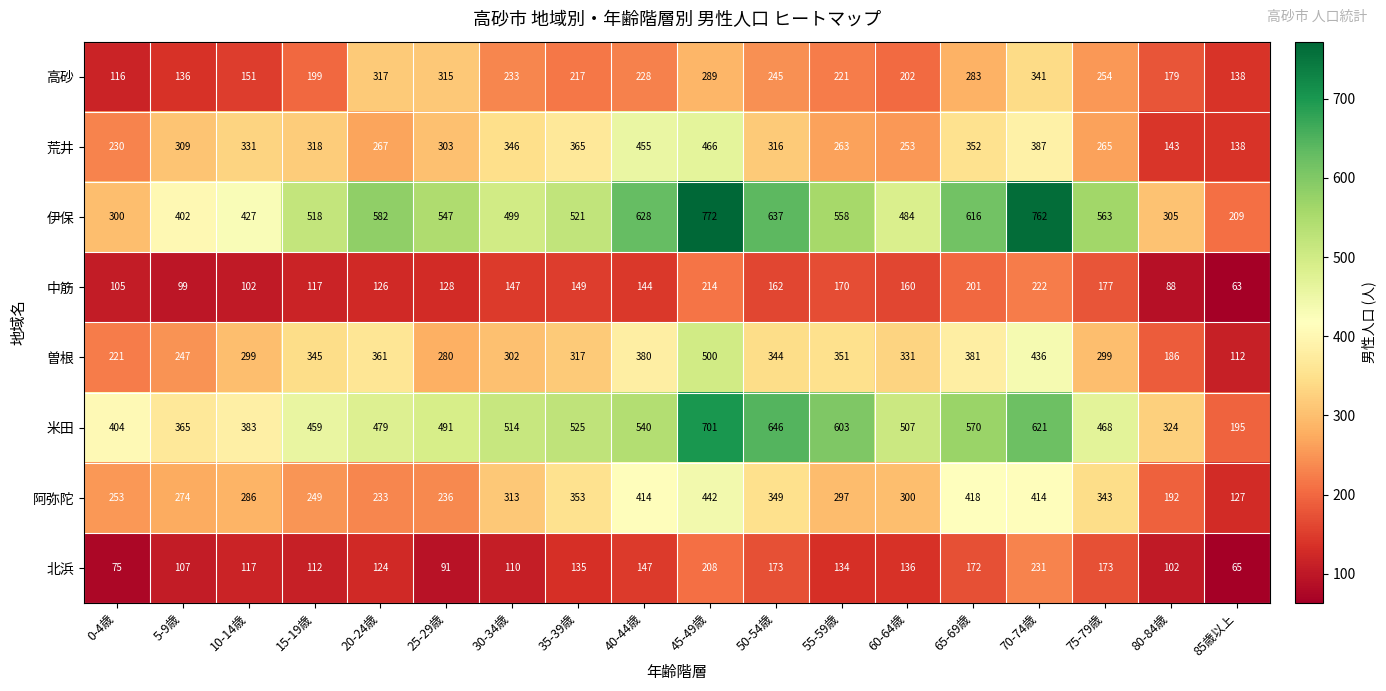

Which series changed the most between 5-9歳 and 10-14歳?

曽根